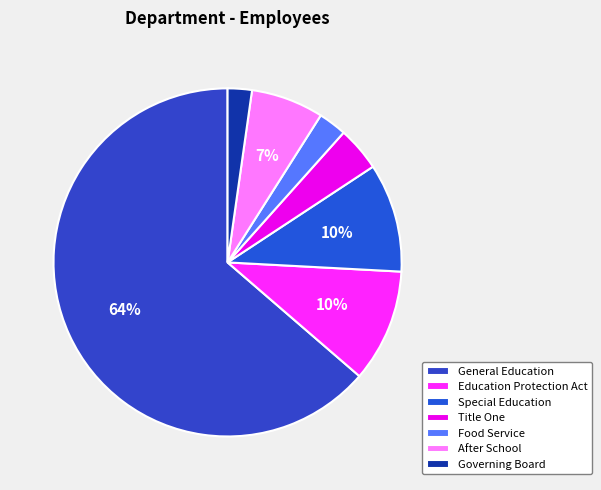

Is it true that Governing Board is 14% of the pie?

False